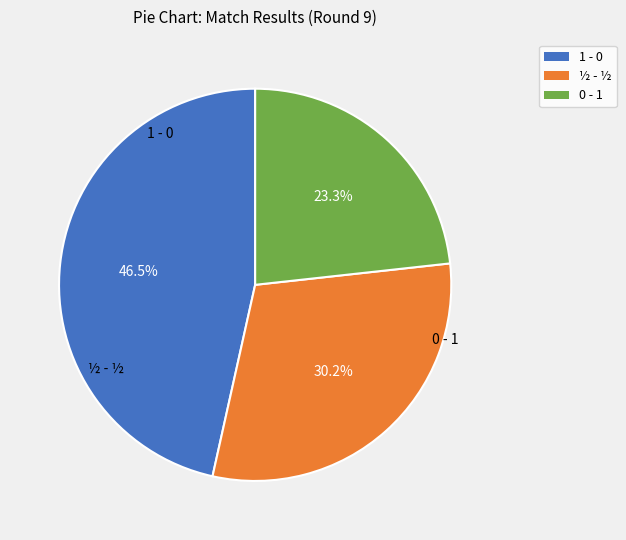

What is the ratio of the value at 0 - 1 to the value at ½ - ½?

0.8